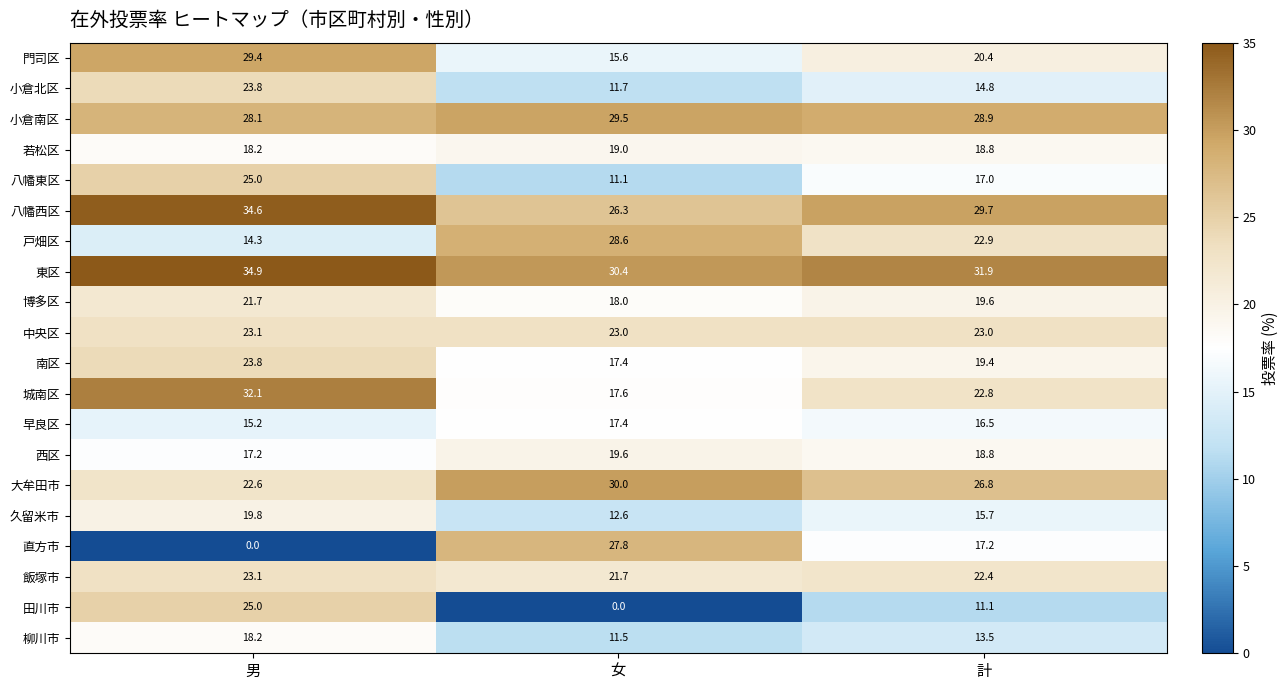

Which series has the largest total across all categories?

東区